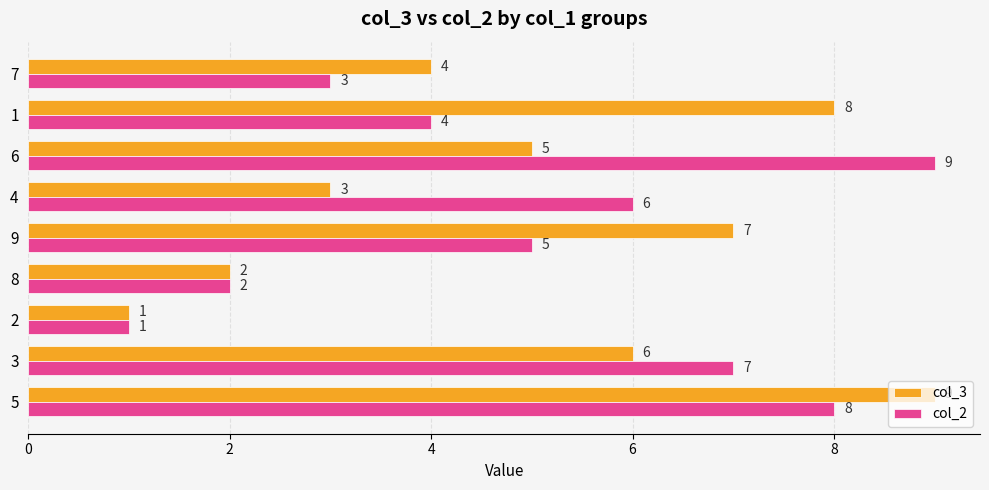

How many values in the col_3 series are below 5?

4